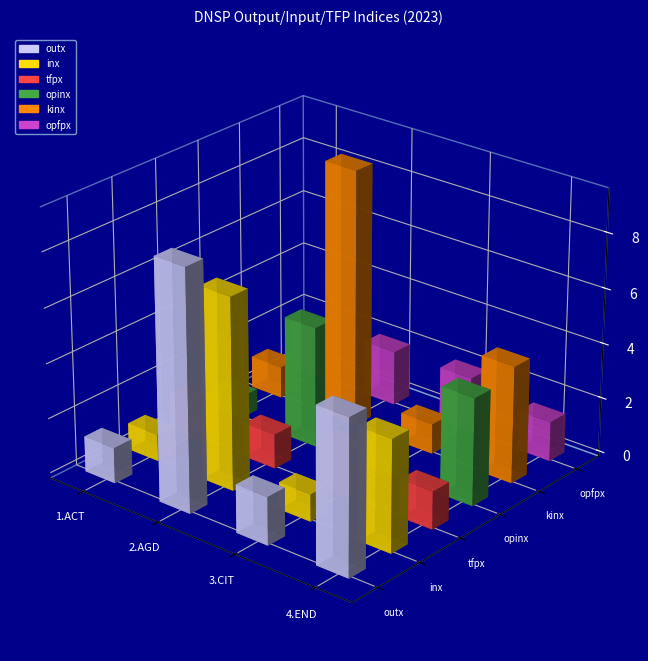

Reading left to right, list all the values displayed in this chart.

outx: 1.3	8.8	1.7	5.6
inx: 1.0	7.0	1.0	4.1
tfpx: 1.3	1.3	1.8	1.4
opinx: 0.8	4.4	0.9	3.9
kinx: 1.2	9.4	1.1	4.3
opfpx: 1.6	2.0	2.0	1.4